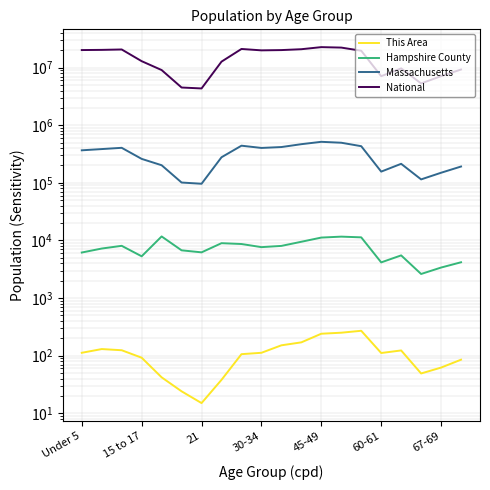

Which series has the largest total across all categories?

National